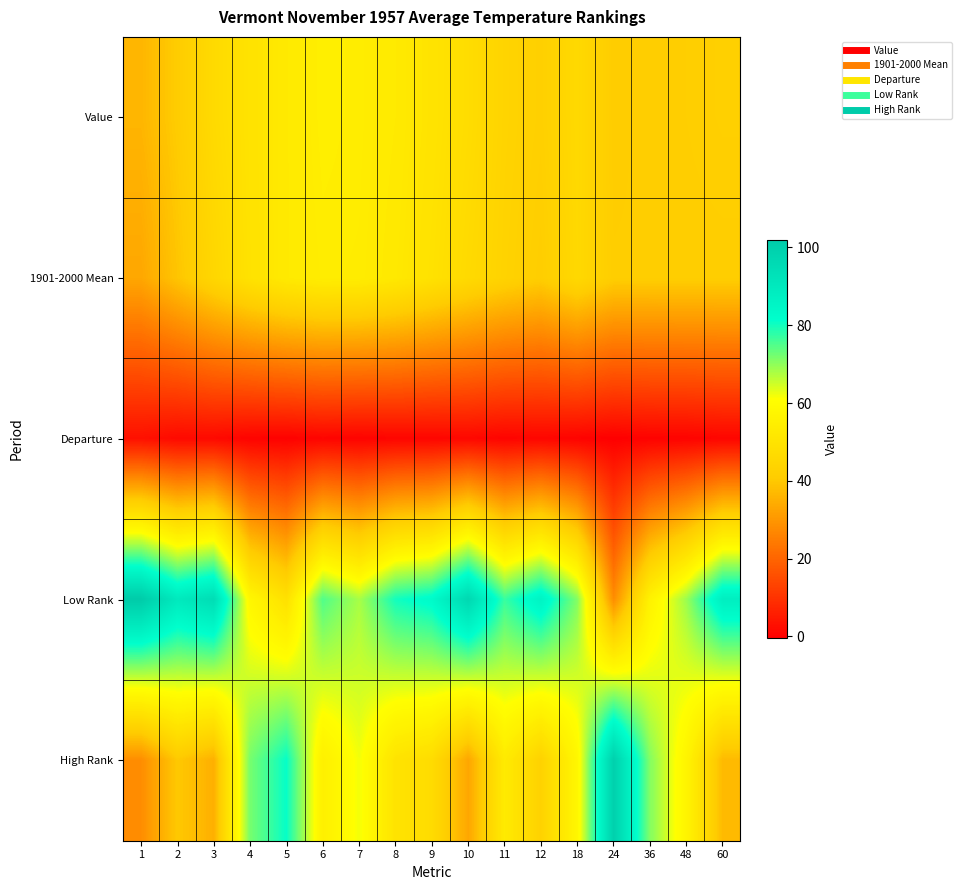

Reading left to right, what are all the values shown in this chart?

Value: 1=36.2	2=40.8	3=46.3	4=49.8	5=52.7	6=54.7	7=54.2	8=52.8	9=50.1	10=47.3	11=43.8	12=42.2	18=45.9	24=40.9	36=41.5	48=41.6	60=42.1
1901-2000 Mean: 1=33.2	2=39.2	3=44.8	4=49.5	5=52.7	6=54.1	7=53.9	8=52.1	9=49.3	10=46.1	11=43.3	12=41.3	18=45.6	24=41.3	36=41.3	48=41.3	60=41.3
Departure: 1=3.0	2=1.6	3=1.5	4=0.3	5=0.0	6=0.6	7=0.3	8=0.7	9=0.8	10=1.2	11=0.5	12=0.9	18=0.3	24=-0.4	36=0.2	48=0.3	60=0.8
Low Rank: 1=102.0	2=90.0	3=95.0	4=58.0	5=49.0	6=75.0	7=68.0	8=80.0	9=83.0	10=97.0	11=77.0	12=86.0	18=71.0	24=28.0	36=56.0	48=69.0	60=88.0
High Rank: 1=28.0	2=40.0	3=35.0	4=72.0	5=81.0	6=55.0	7=62.0	8=50.0	9=47.0	10=33.0	11=53.0	12=43.0	18=58.0	24=100.0	36=71.0	48=57.0	60=37.0